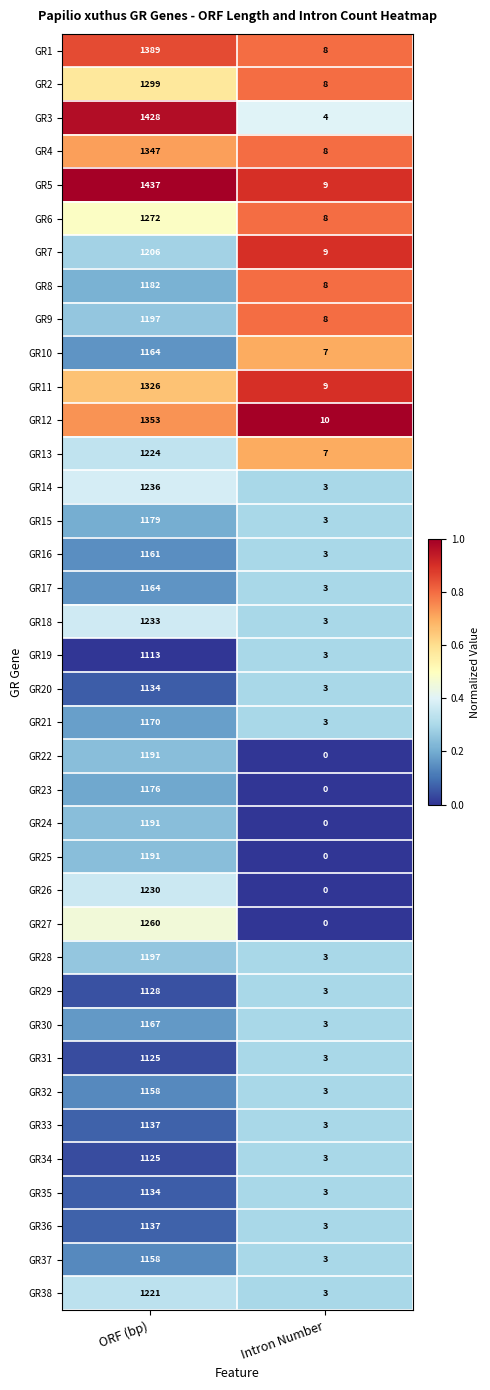

Which category has the lowest value across all series?

Intron Number